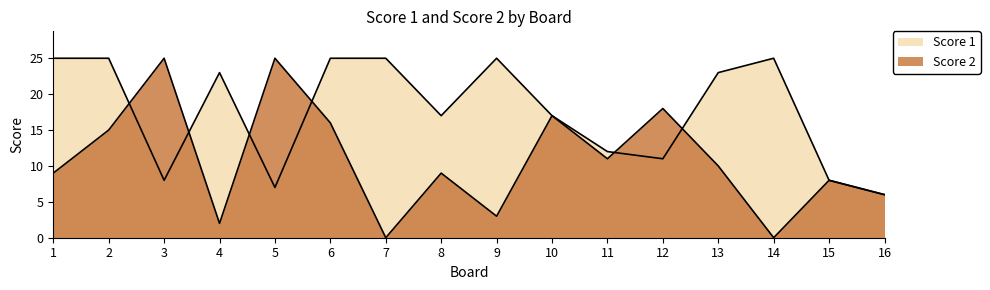

At which category does Score 2 reach its first local valley?

4